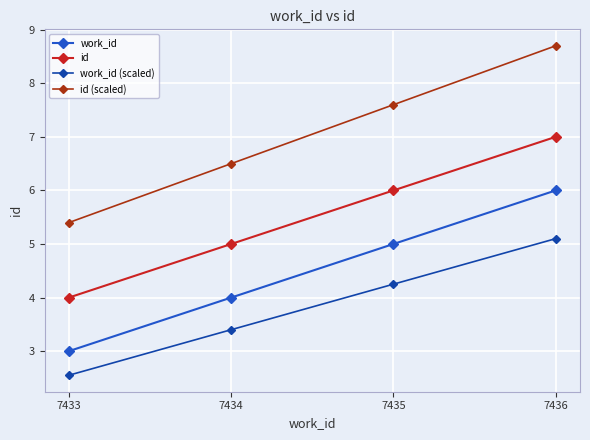

Is this an area chart (filled region under the line)?

No